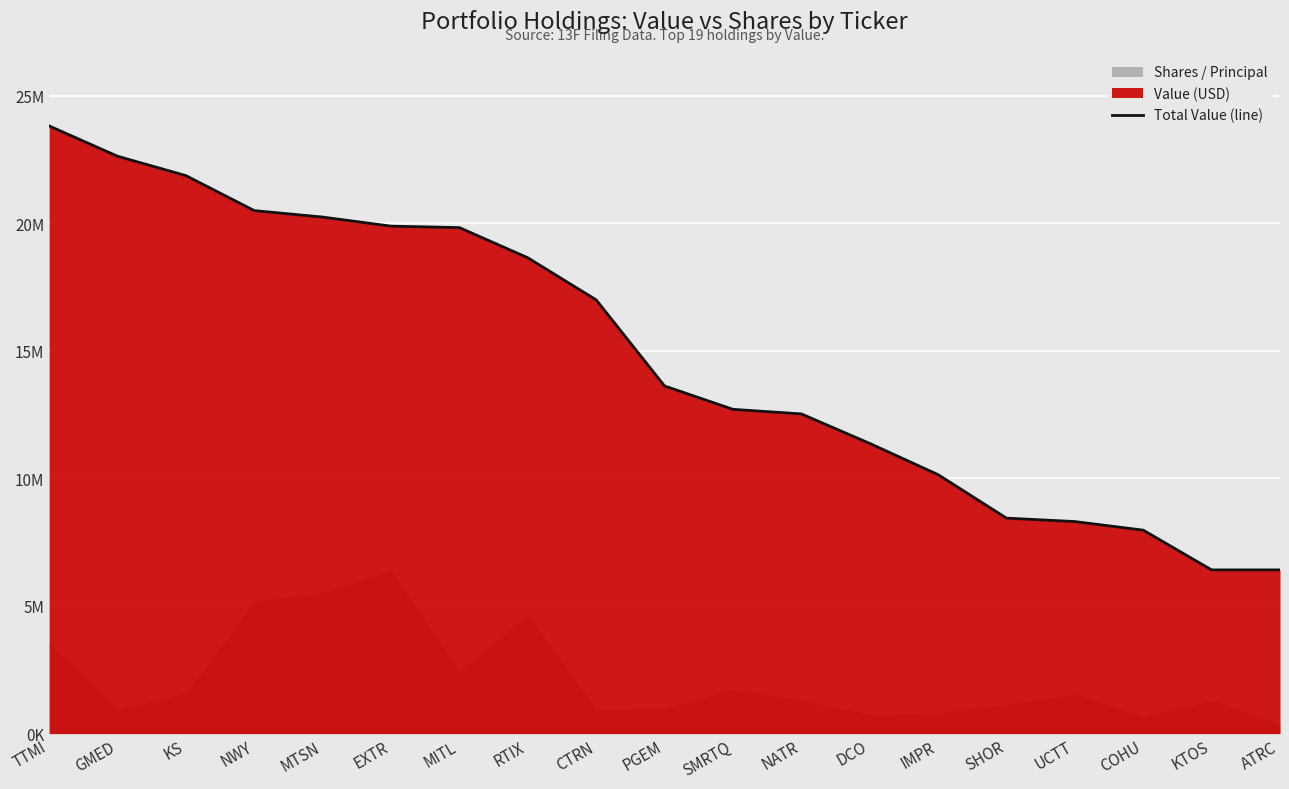

What is the sum of the values at CTRN and KTOS?

23408000